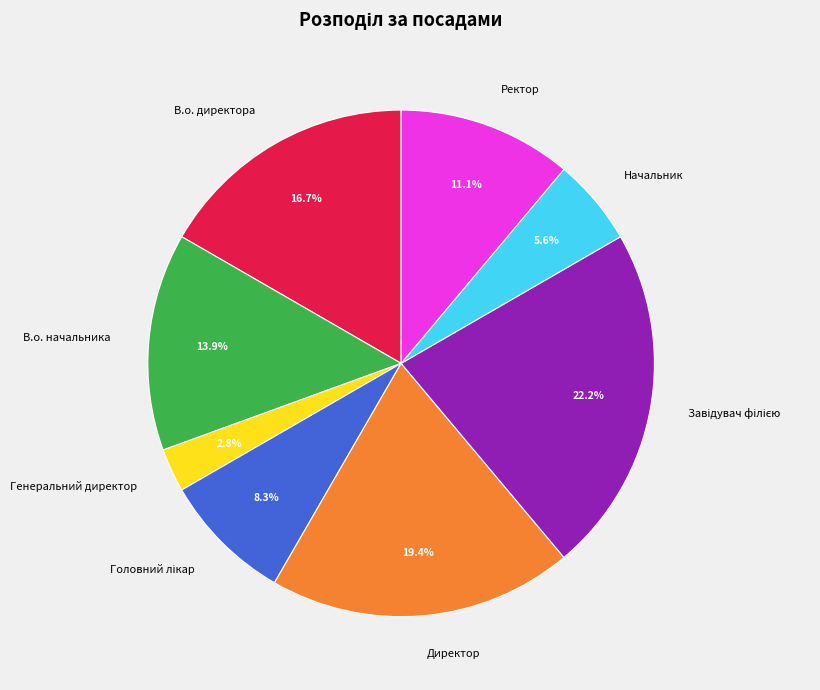

Is it true that В.о. начальника is 20% of the pie?

False